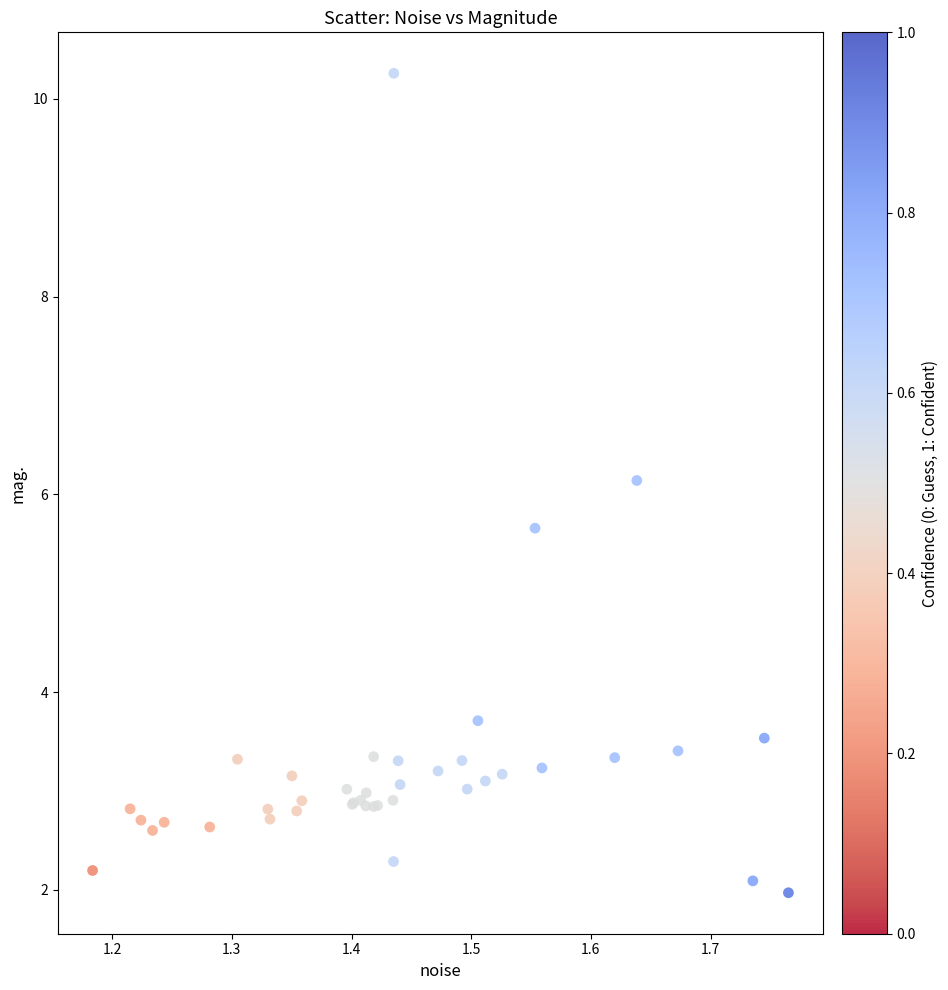

What Y value in the scatter plot is closest to 6?

6.1